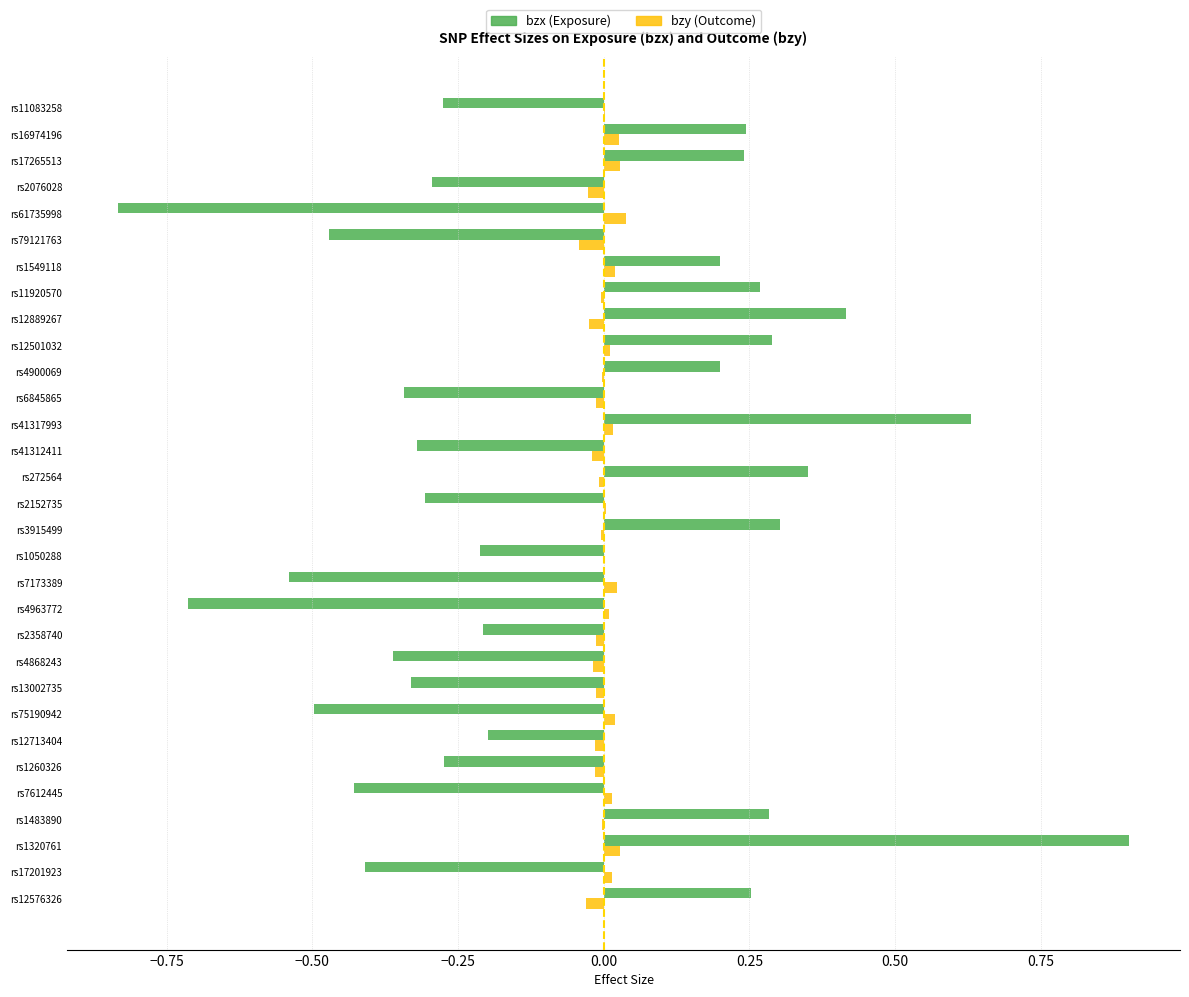

The value of bzx (Exposure) at rs12713404 is -0.3. True or false?

False